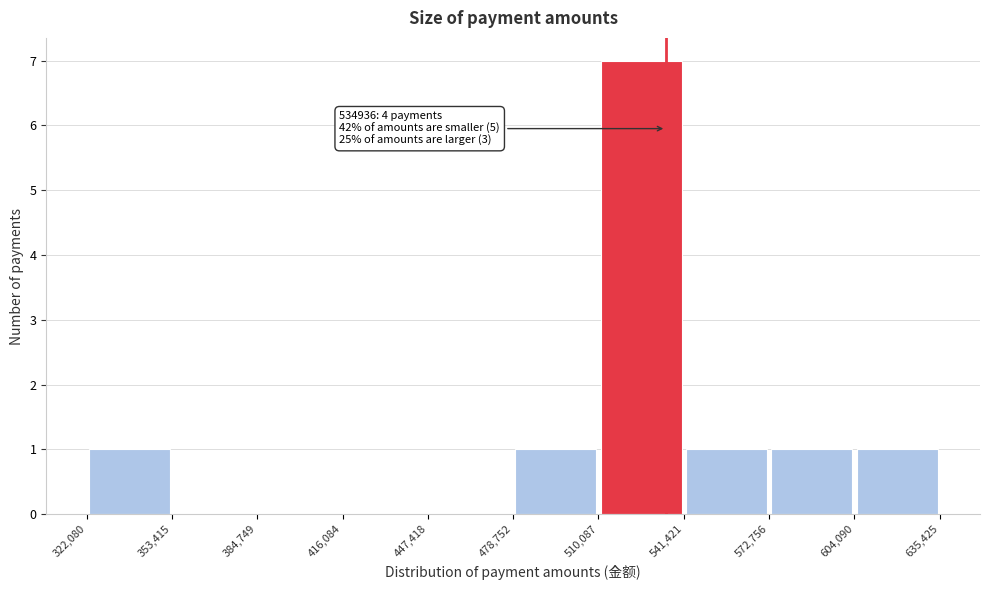

Over which range of the x-axis is the bar tallest?

510,087 to 541,421